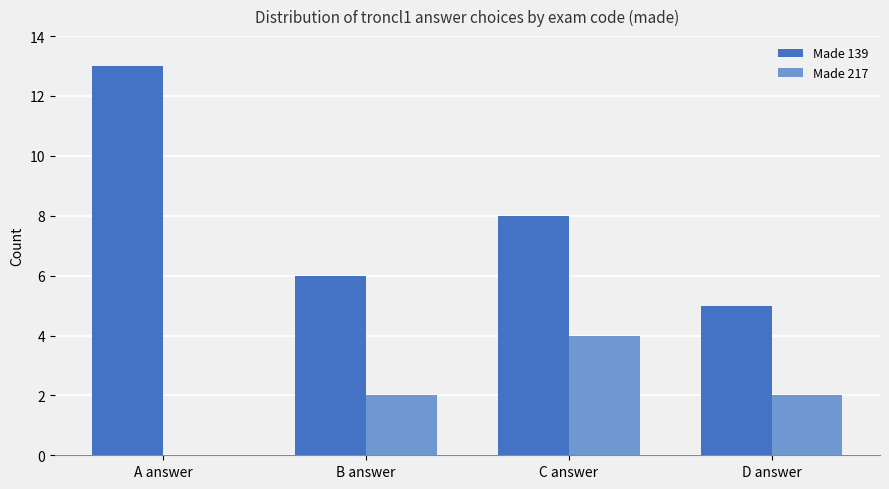

Reading left to right, what are all the values shown in this chart?

Made 139: 13	6	8	5
Made 217: 0	2	4	2